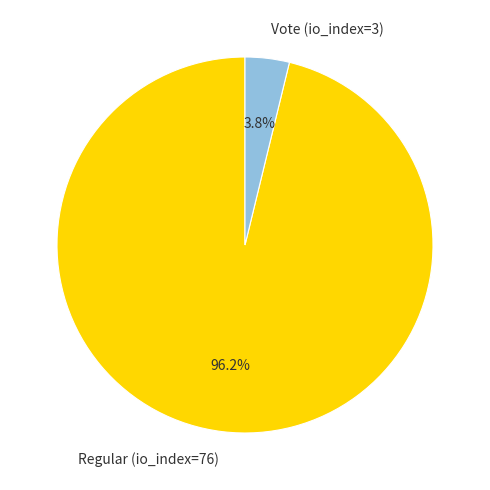

How many segments does this pie chart have?

2